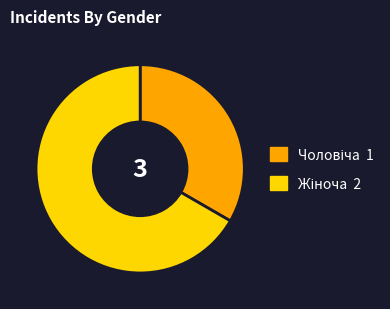

How many segments does this pie chart have?

2